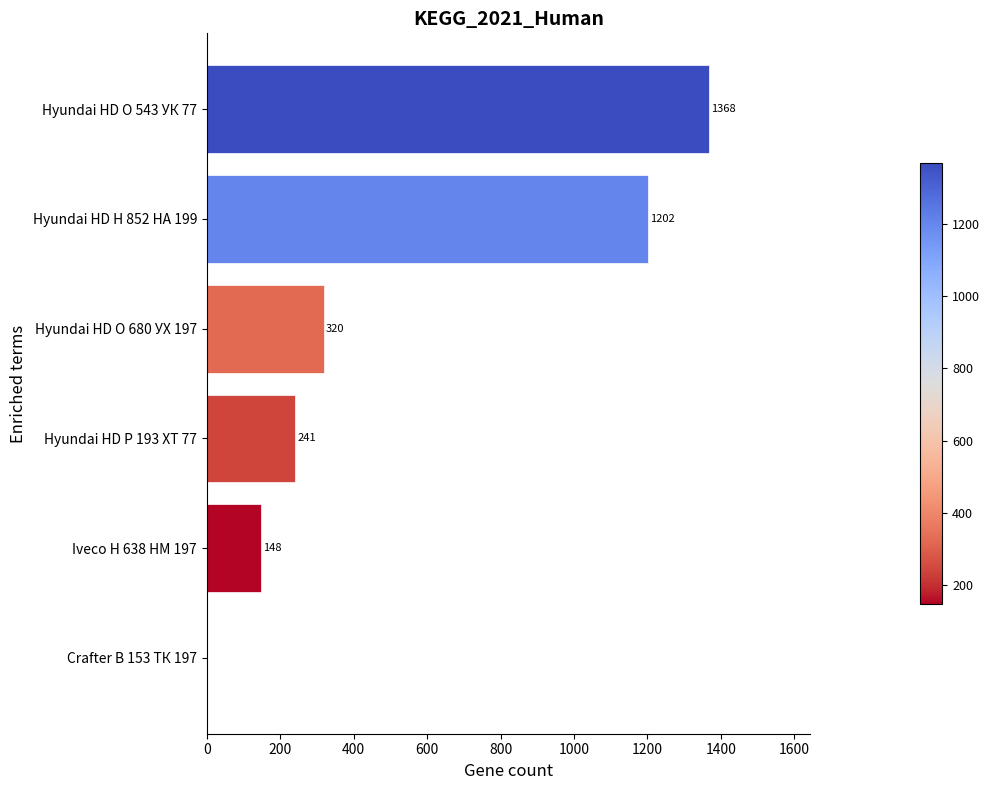

What value does the data have at Hyundai HD О 543 УК 77?

1368.7